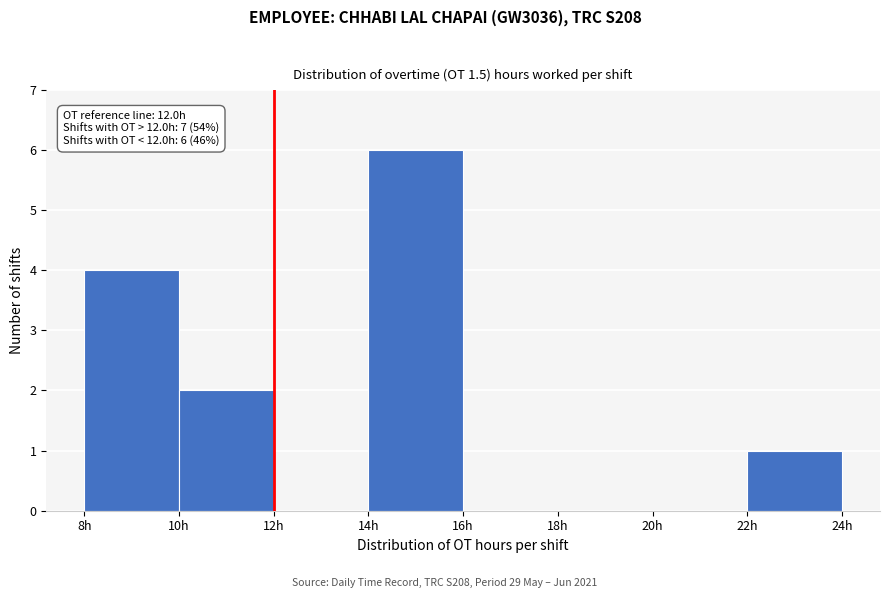

Which range on the x-axis has the tallest bar?

14 to 16